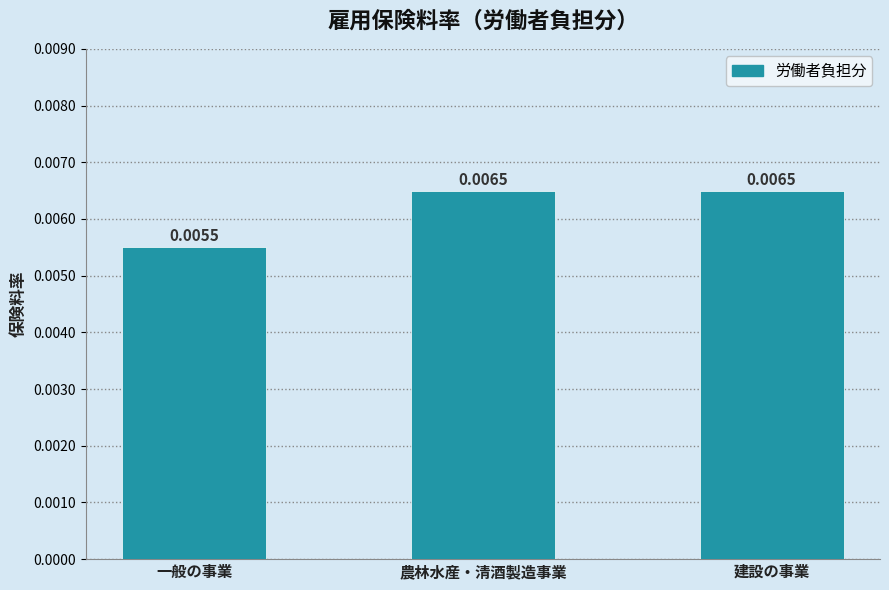

At which label is the value closest to 0?

一般の事業